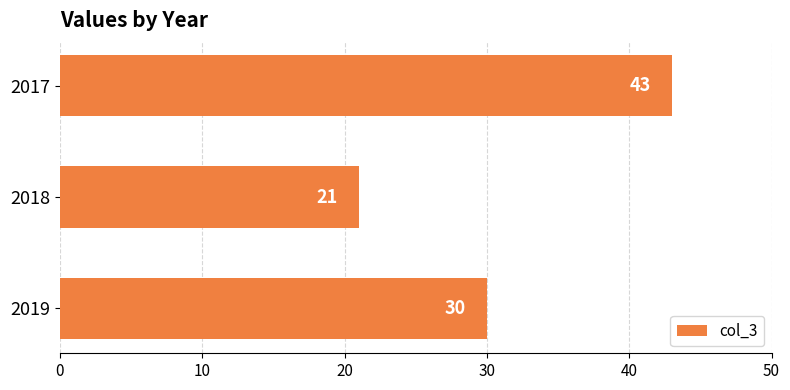

How many values are between 21 and 43?

3